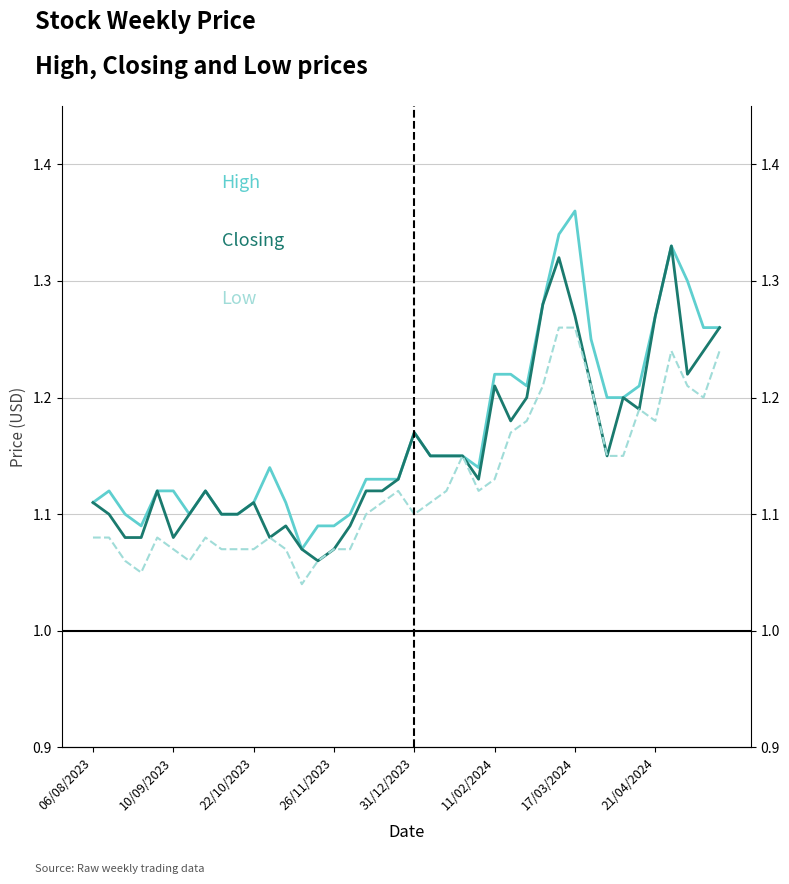

Reading left to right, what are all the values shown in this chart?

High: 1.1	1.1	1.1	1.1	1.1	1.1	1.1	1.1	1.1	1.1	1.1	1.1	1.1	1.1	1.1	1.1	1.1	1.1	1.1	1.1	1.2	1.1	1.1	1.1	1.1	1.2	1.2	1.2	1.3	1.3	1.4	1.2	1.2	1.2	1.2	1.3	1.3	1.3	1.3	1.3
Closing: 1.1	1.1	1.1	1.1	1.1	1.1	1.1	1.1	1.1	1.1	1.1	1.1	1.1	1.1	1.1	1.1	1.1	1.1	1.1	1.1	1.2	1.1	1.1	1.1	1.1	1.2	1.2	1.2	1.3	1.3	1.3	1.2	1.1	1.2	1.2	1.3	1.3	1.2	1.2	1.3
Low: 1.1	1.1	1.1	1.1	1.1	1.1	1.1	1.1	1.1	1.1	1.1	1.1	1.1	1.0	1.1	1.1	1.1	1.1	1.1	1.1	1.1	1.1	1.1	1.1	1.1	1.1	1.2	1.2	1.2	1.3	1.3	1.2	1.1	1.1	1.2	1.2	1.2	1.2	1.2	1.2